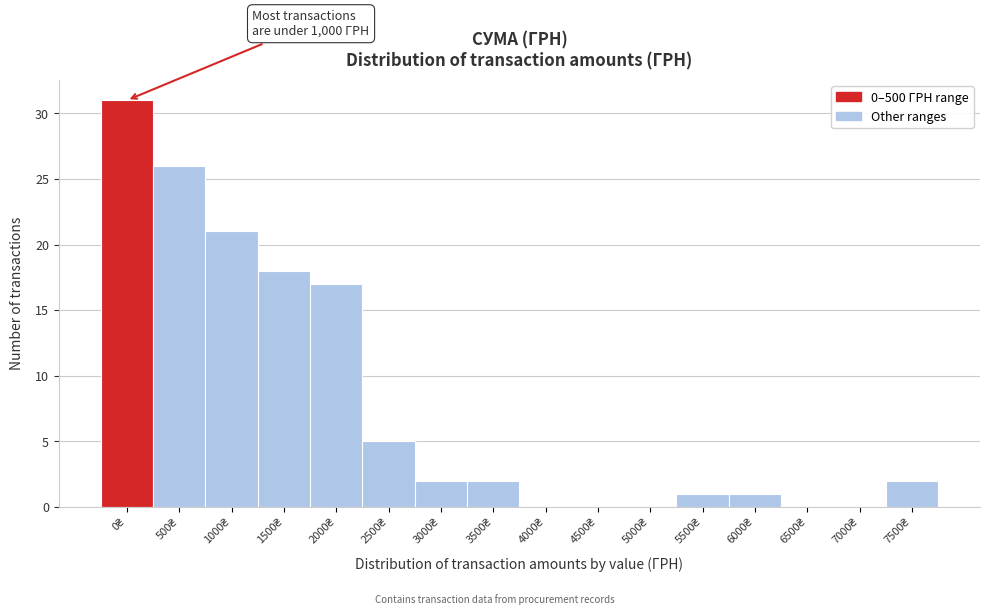

What is the sum of all values?

126